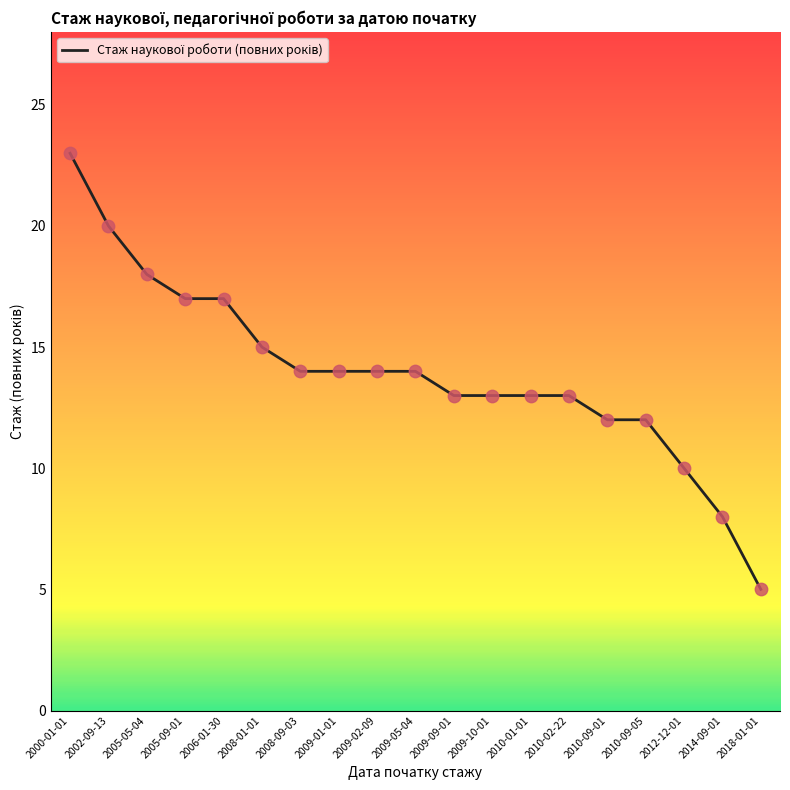

What is the change in value from 2006-01-30 to 2009-10-01?

-4